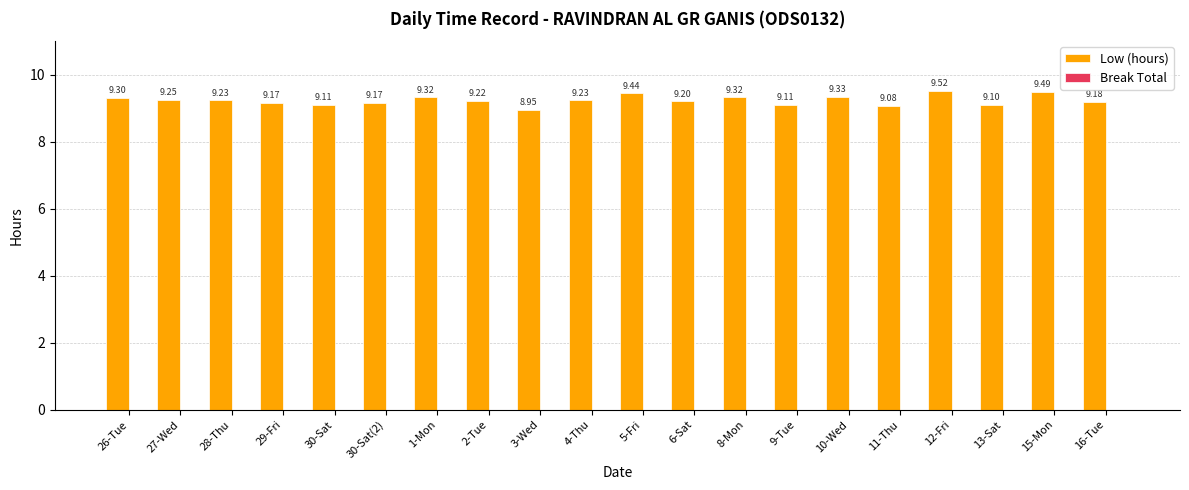

What is the sum of the values at 29-Fri and 30-Sat?

18.3